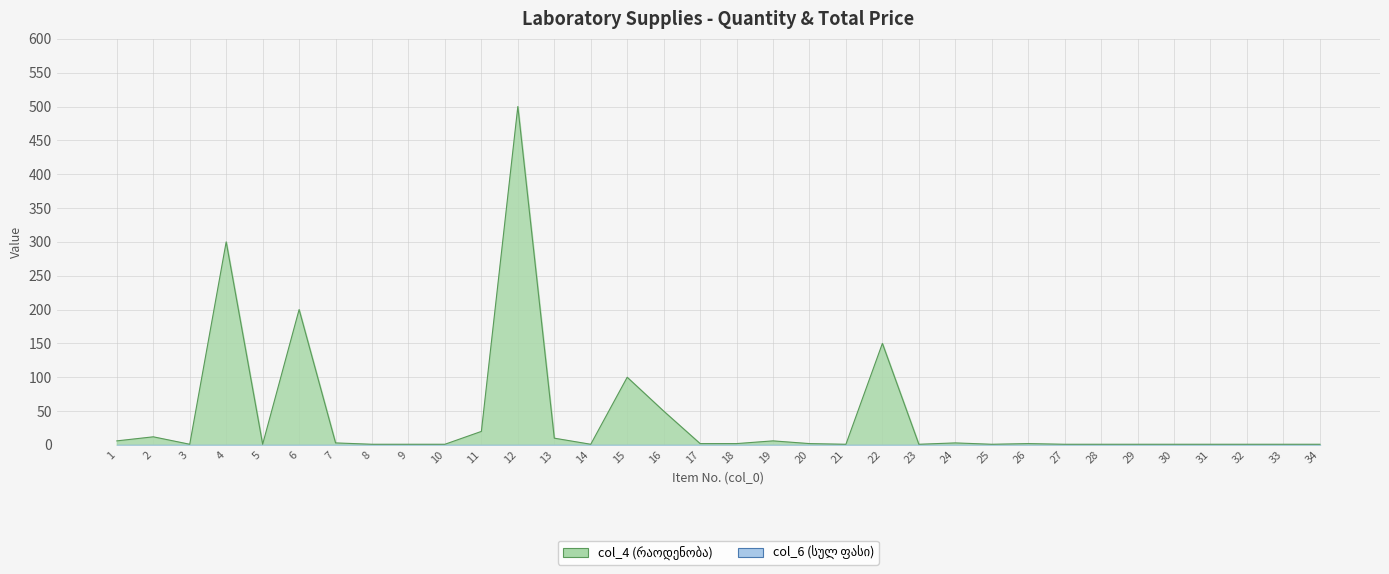

At which category does the data reach its first local valley?

3